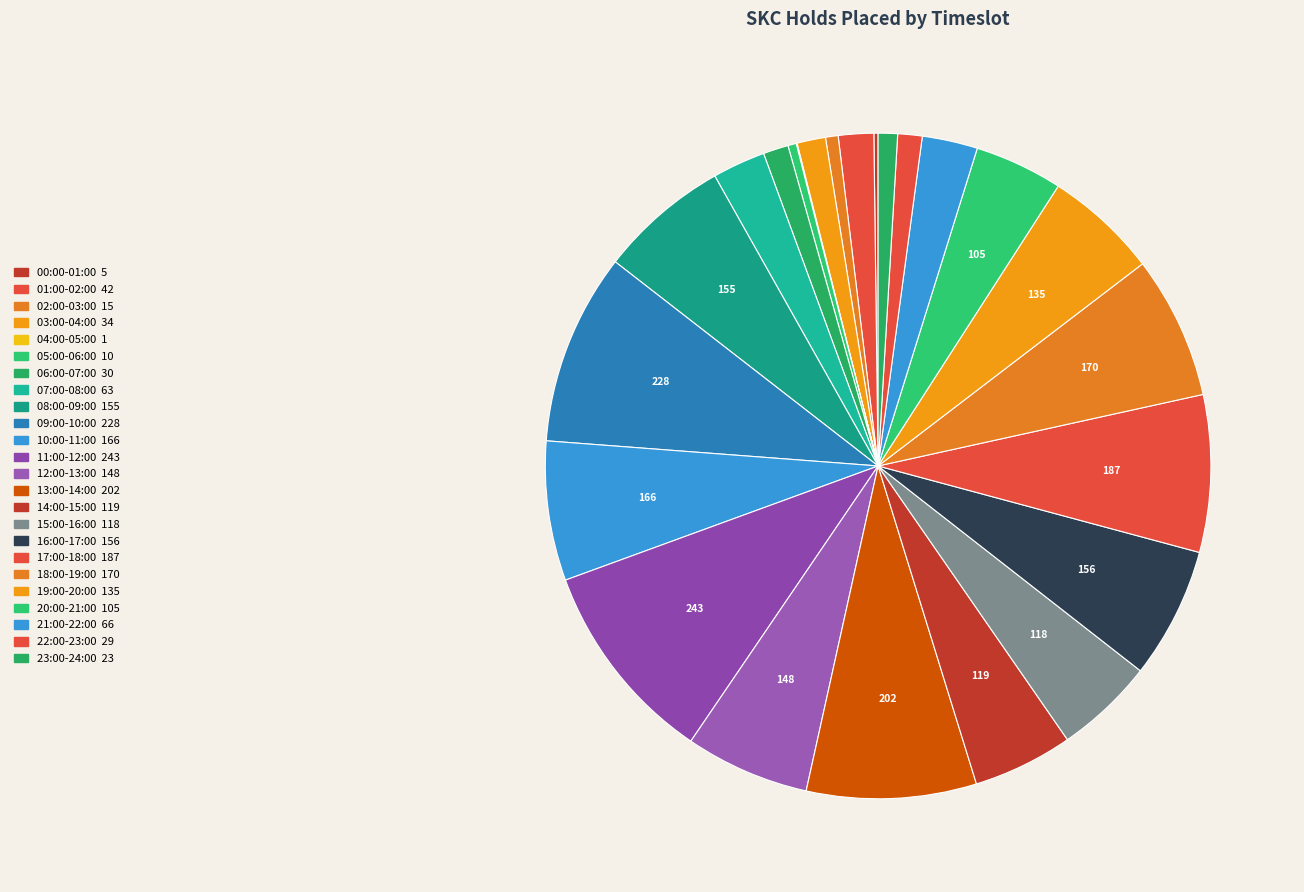

Which slice is the largest?

11:00-12:00